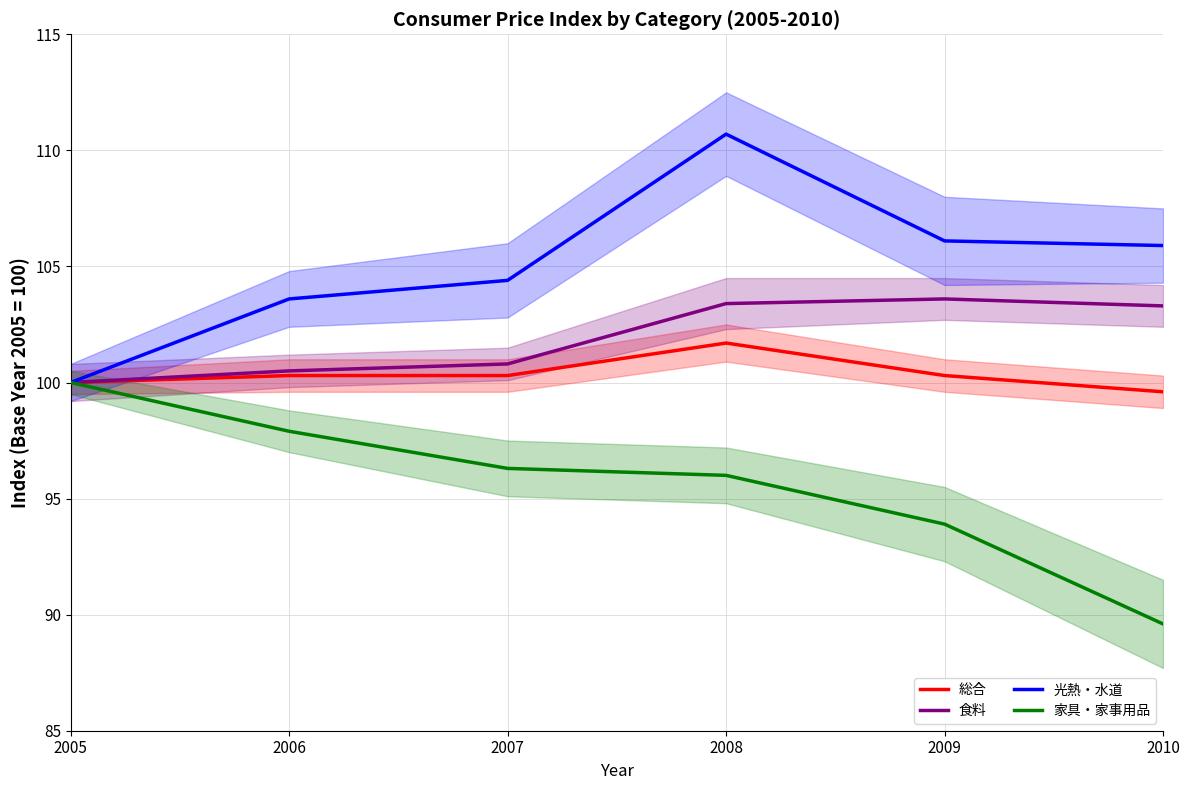

How many data points does each series have?

6